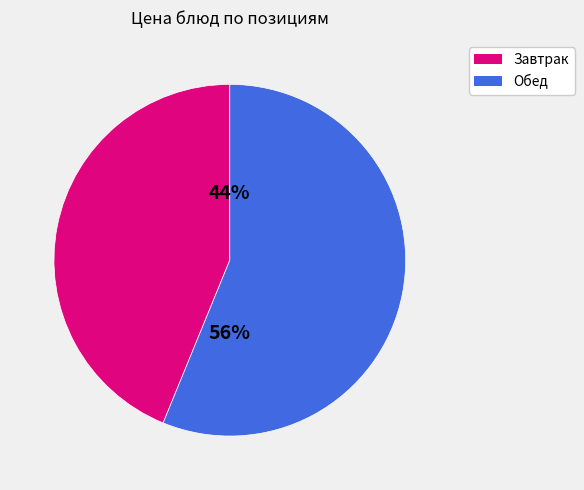

Is Обед the majority of the pie?

Yes